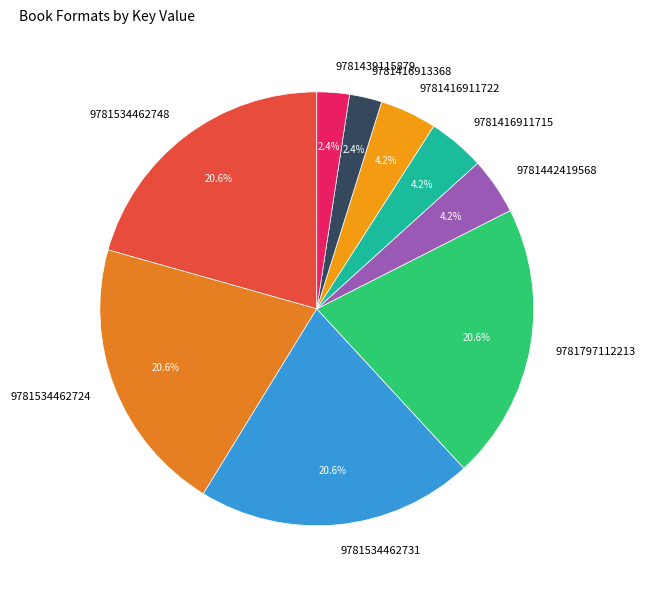

Which has a higher value, 9781416913368 or 9781442419568?

9781442419568